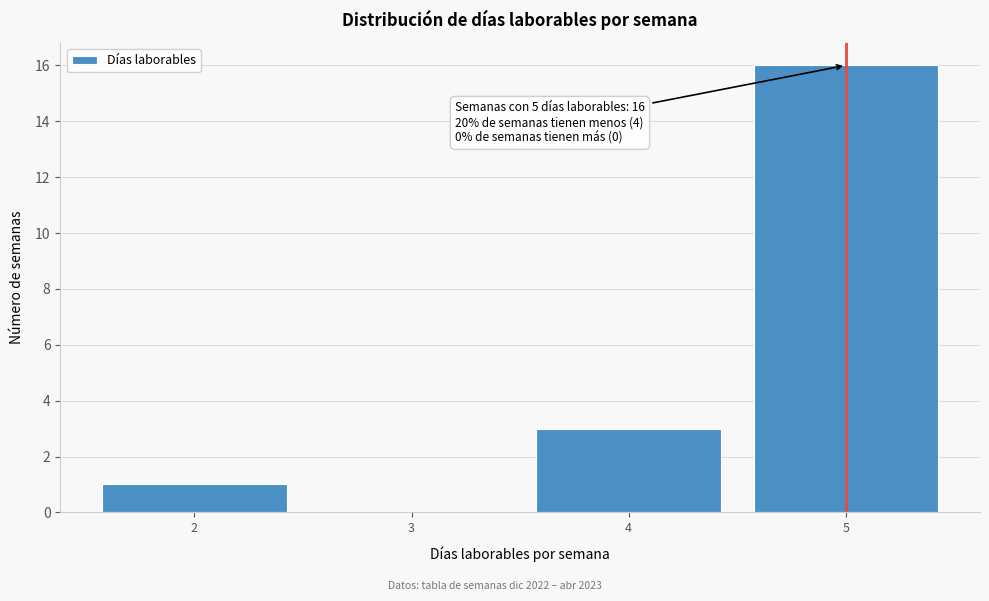

Which range on the x-axis has the tallest bar?

4.5 to 5.5